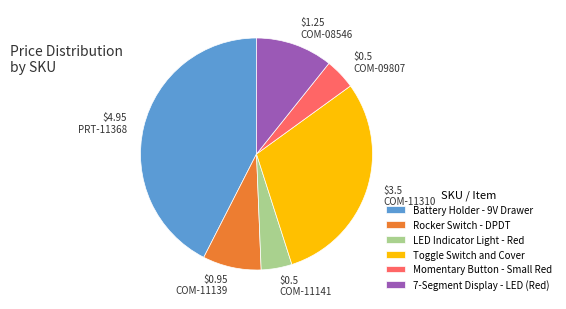

The COM-11310 slice represents 37% of the pie. True or false?

False